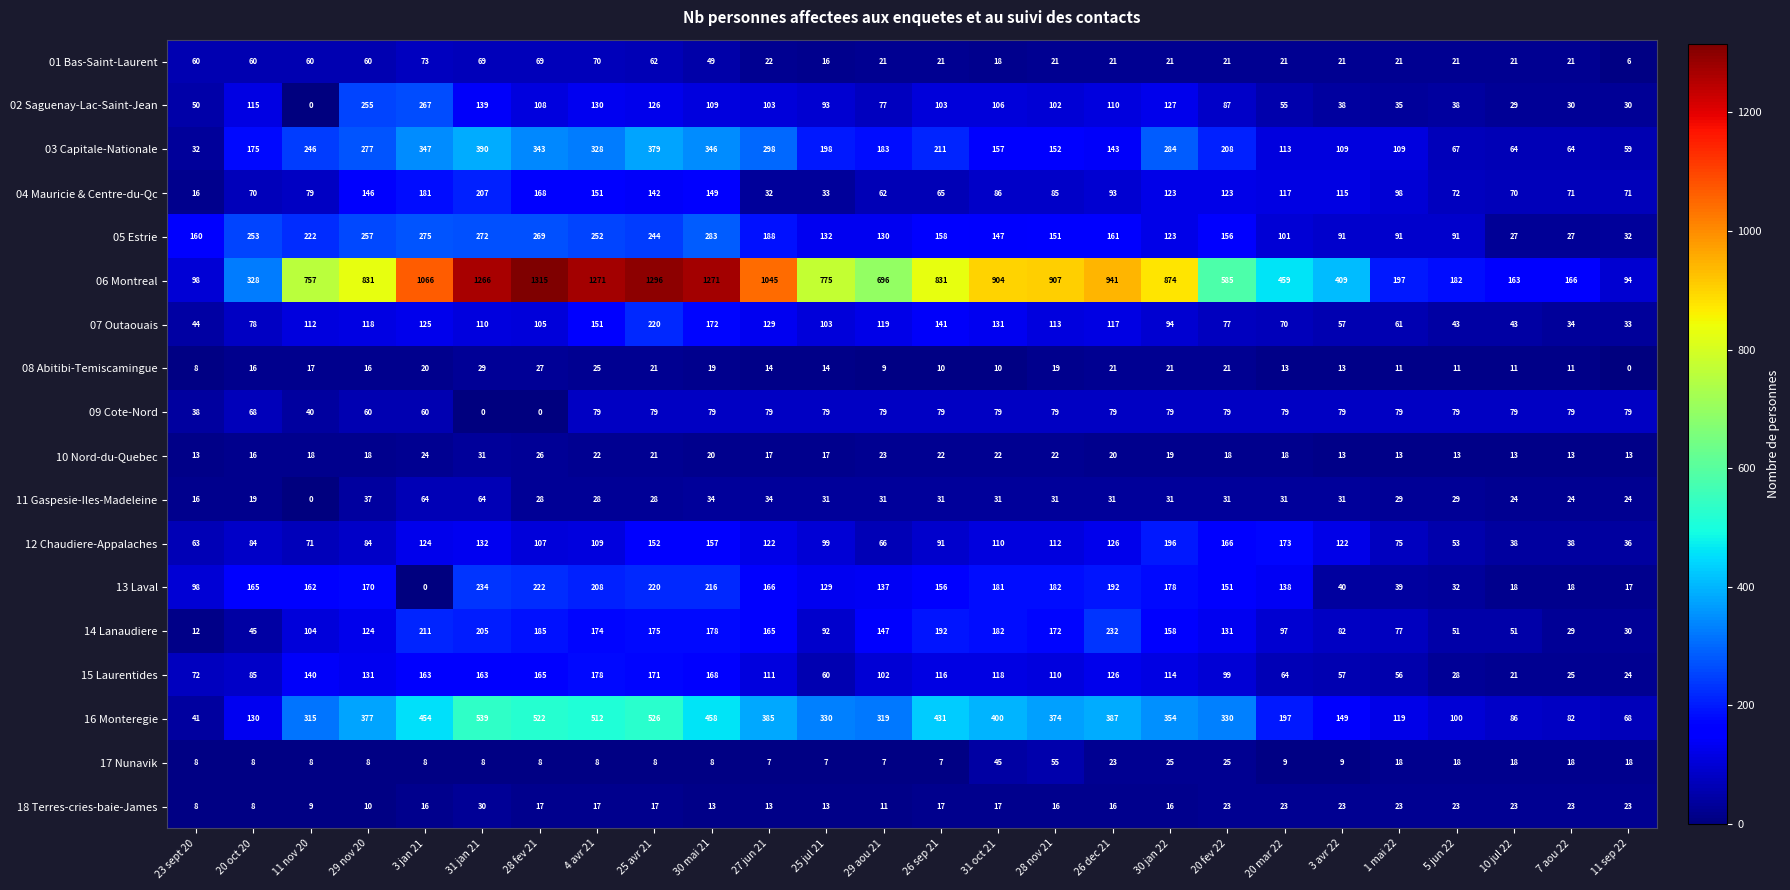

How many categories are shown in the chart?

26